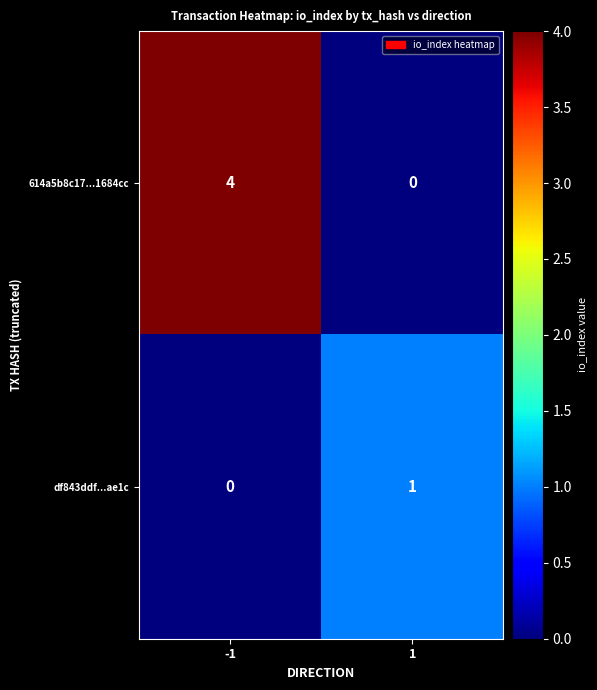

What is the difference between the 614a5b8c17...1684cc values at -1 and 1?

4